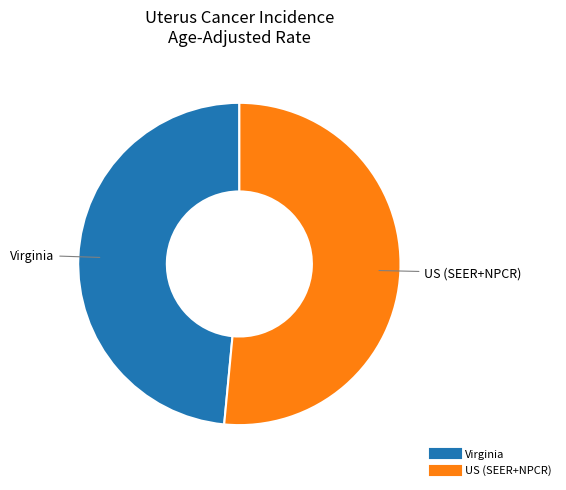

Count the number of slices in the pie.

2